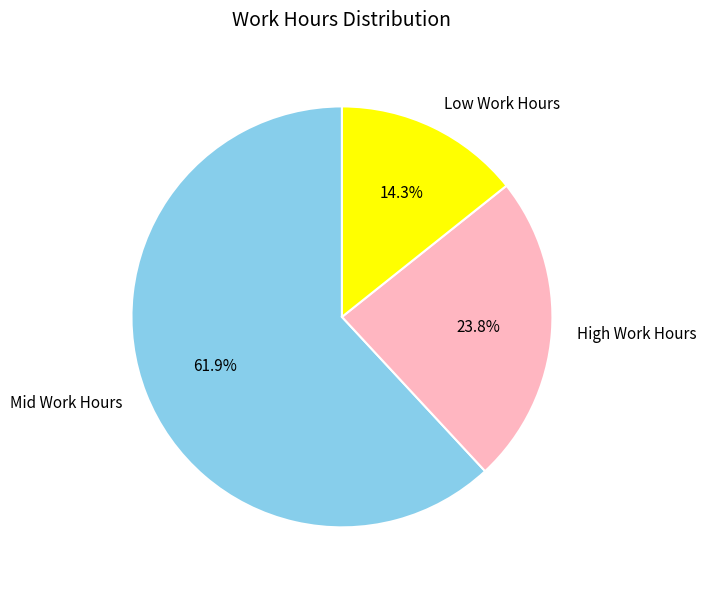

What is the smallest slice in the pie chart?

Low Work Hours